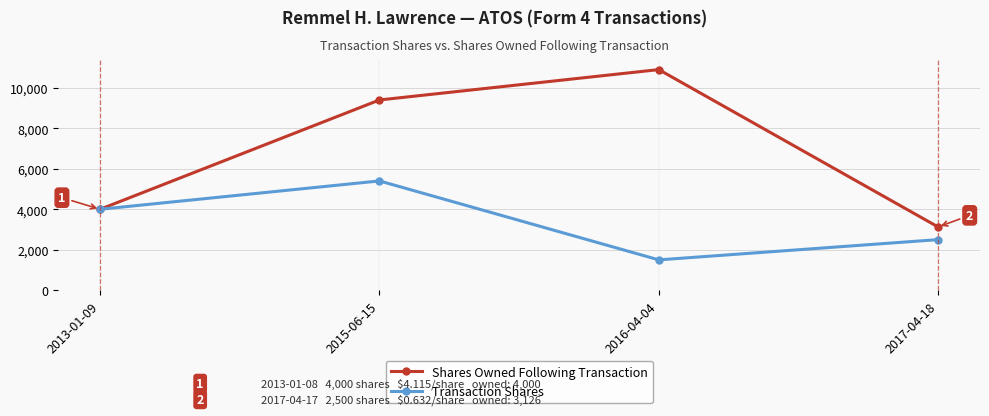

Which category has the lowest value across all series?

2016-04-04